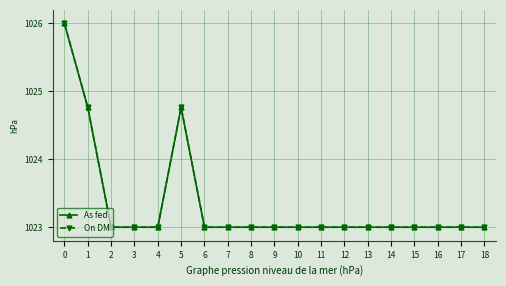

True or false: As fed has more than 0 interior local peaks.

True